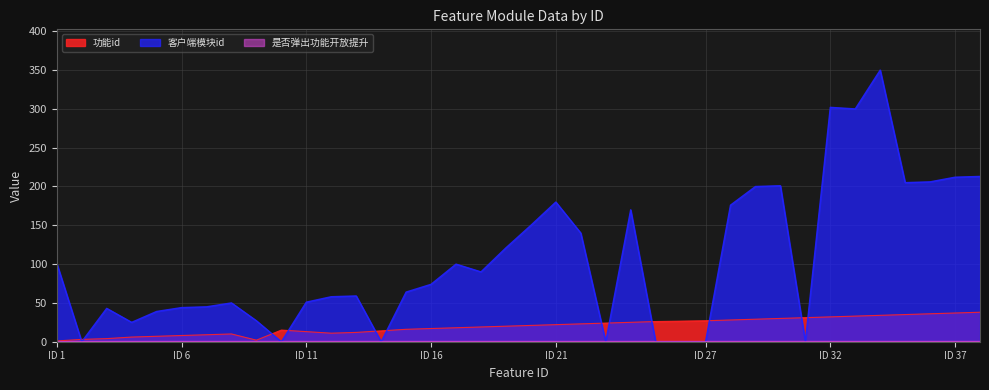

What is the average value of the 功能id series?

20